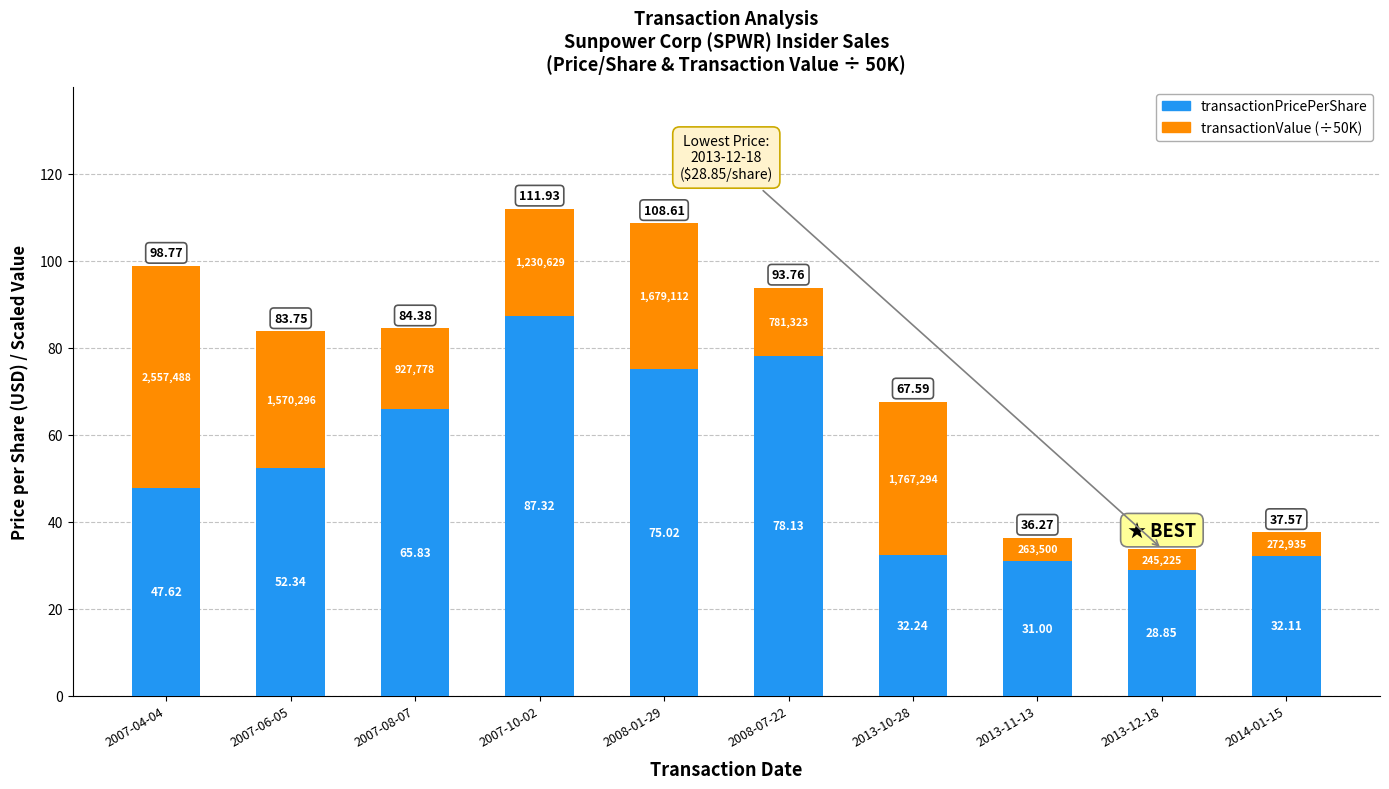

What are all the series names shown in the legend?

transactionPricePerShare, transactionValue (÷50K)